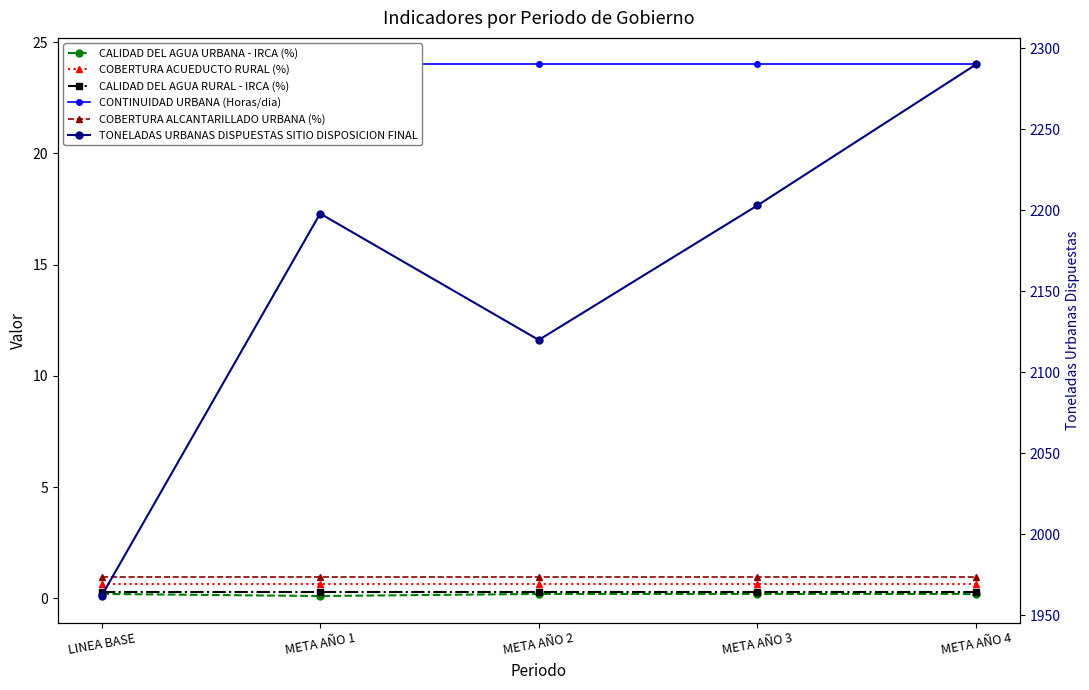

True or false: CALIDAD DEL AGUA URBANA - IRCA (%) and COBERTURA ALCANTARILLADO URBANA (%) cross at least once.

False